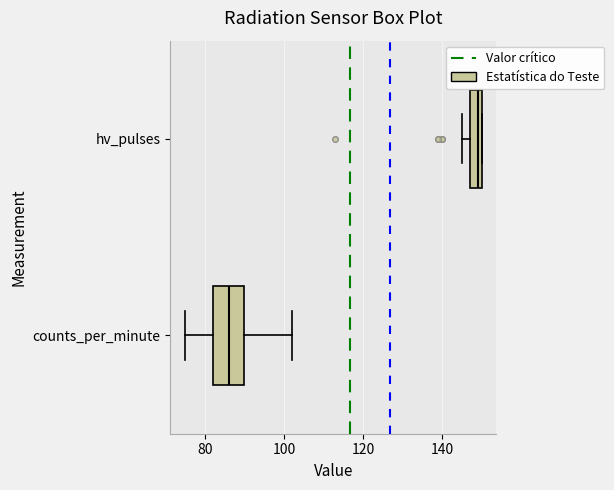

Reading bottom to top, read every box against the x-axis: the position of its median line, the range the box covers, and the ends of its whiskers. The values are not printed on the chart, so give them approximately, as read against the axis.

counts_per_minute: median 86, box 82 to 90, whiskers 76 to 102
hv_pulses: median 150 (just left of the box's right edge), box 148 to 150, whiskers 146 to 150